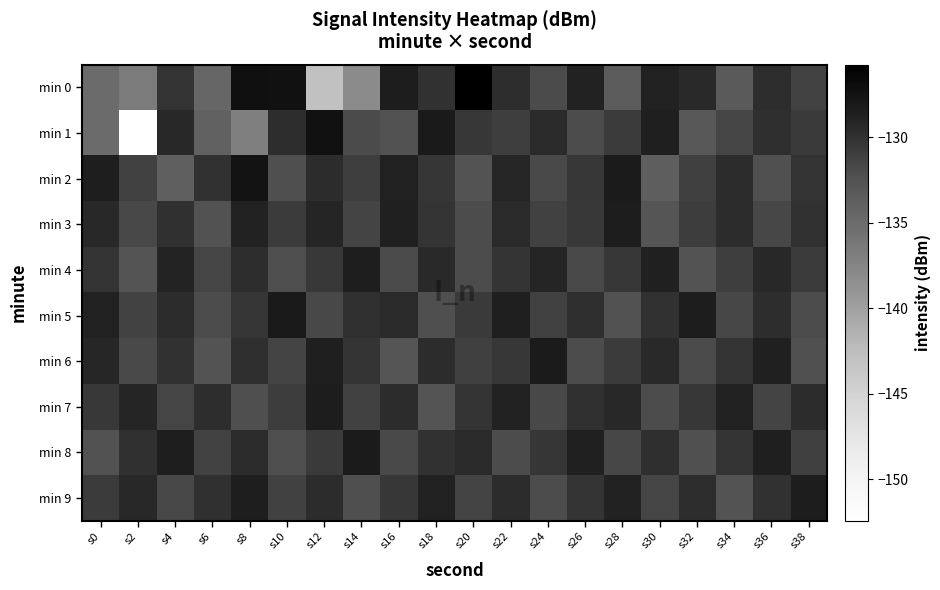

Reading left to right, extract all data points from this chart.

min 0: s0=-135.0	s2=-136.5	s4=-130.2	s6=-134.5	s8=-127.3	s10=-127.4	s12=-143.0	s14=-138.1	s16=-128.4	s18=-130.0	s20=-125.7	s22=-129.7	s24=-131.9	s26=-128.9	s28=-133.5	s30=-128.8	s32=-129.5	s34=-133.3	s36=-129.7	s38=-131.3
min 1: s0=-135.0	s2=-152.4	s4=-129.4	s6=-134.0	s8=-136.9	s10=-129.8	s12=-127.4	s14=-132.0	s16=-132.5	s18=-128.2	s20=-130.5	s22=-131.0	s24=-129.5	s26=-132.0	s28=-130.8	s30=-128.6	s32=-133.1	s34=-131.5	s36=-129.9	s38=-130.7
min 2: s0=-128.5	s2=-131.2	s4=-133.8	s6=-130.1	s8=-127.6	s10=-132.3	s12=-129.7	s14=-131.0	s16=-128.8	s18=-130.4	s20=-132.6	s22=-129.2	s24=-131.8	s26=-130.5	s28=-128.3	s30=-133.7	s32=-131.1	s34=-129.6	s36=-132.4	s38=-130.2
min 3: s0=-129.3	s2=-131.7	s4=-130.0	s6=-132.5	s8=-128.9	s10=-130.8	s12=-129.1	s14=-131.4	s16=-128.7	s18=-130.3	s20=-132.1	s22=-129.5	s24=-131.2	s26=-130.6	s28=-128.4	s30=-132.8	s32=-130.9	s34=-129.7	s36=-131.6	s38=-130.1
min 4: s0=-130.2	s2=-132.7	s4=-129.0	s6=-131.5	s8=-129.8	s10=-132.2	s12=-130.6	s14=-128.5	s16=-131.9	s18=-129.4	s20=-132.0	s22=-130.3	s24=-129.1	s26=-131.8	s28=-130.5	s30=-128.7	s32=-132.6	s34=-131.0	s36=-129.3	s38=-130.8
min 5: s0=-128.8	s2=-131.3	s4=-129.6	s6=-132.1	s8=-130.4	s10=-128.2	s12=-131.7	s14=-130.0	s16=-129.5	s18=-132.3	s20=-130.7	s22=-128.6	s24=-131.2	s26=-129.9	s28=-132.5	s30=-130.1	s32=-128.4	s34=-131.6	s36=-129.8	s38=-132.0
min 6: s0=-129.2	s2=-131.8	s4=-130.1	s6=-132.6	s8=-129.9	s10=-131.4	s12=-128.6	s14=-130.3	s16=-132.8	s18=-129.7	s20=-131.1	s22=-130.5	s24=-128.3	s26=-132.0	s28=-130.8	s30=-129.4	s32=-131.9	s34=-130.2	s36=-128.7	s38=-132.4
min 7: s0=-130.6	s2=-129.1	s4=-131.5	s6=-129.8	s8=-132.3	s10=-130.9	s12=-128.4	s14=-131.2	s16=-129.6	s18=-132.7	s20=-130.3	s22=-128.9	s24=-131.7	s26=-130.0	s28=-129.3	s30=-132.1	s32=-130.5	s34=-128.8	s36=-131.4	s38=-129.7
min 8: s0=-132.5	s2=-130.0	s4=-128.5	s6=-131.3	s8=-129.6	s10=-132.2	s12=-130.7	s14=-128.3	s16=-131.8	s18=-130.1	s20=-129.5	s22=-132.0	s24=-130.4	s26=-128.7	s28=-131.6	s30=-129.9	s32=-132.4	s34=-130.2	s36=-128.6	s38=-131.1
min 9: s0=-130.8	s2=-129.3	s4=-131.7	s6=-130.0	s8=-128.5	s10=-131.2	s12=-129.6	s14=-132.3	s16=-130.5	s18=-128.8	s20=-131.4	s22=-129.7	s24=-132.1	s26=-130.3	s28=-128.9	s30=-131.5	s32=-129.8	s34=-132.6	s36=-130.1	s38=-128.4